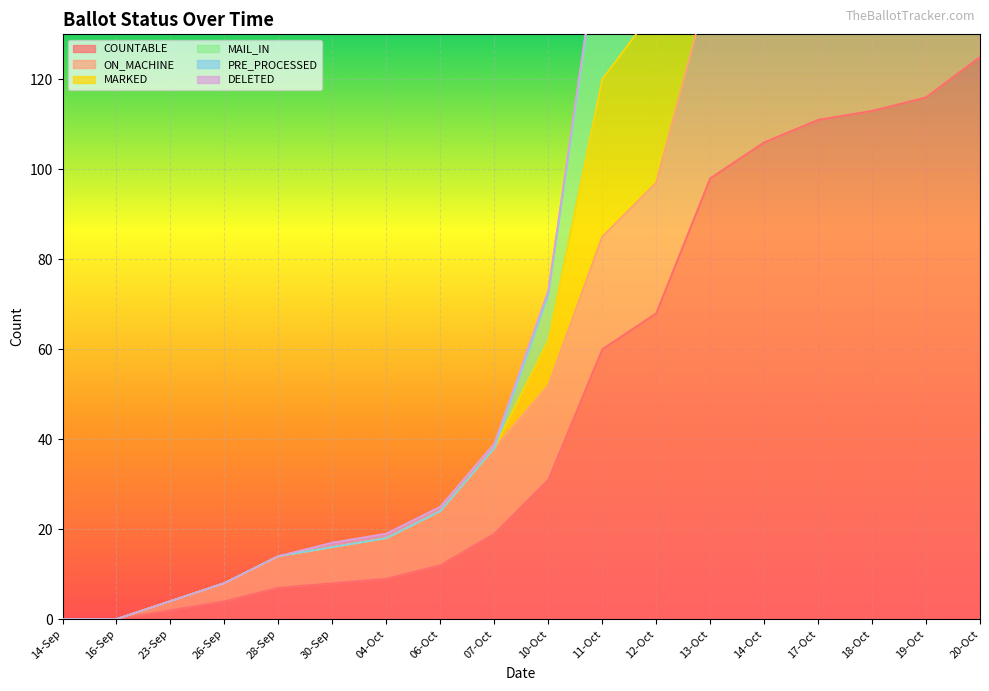

At which label is COUNTABLE closest to 62?

11-Oct